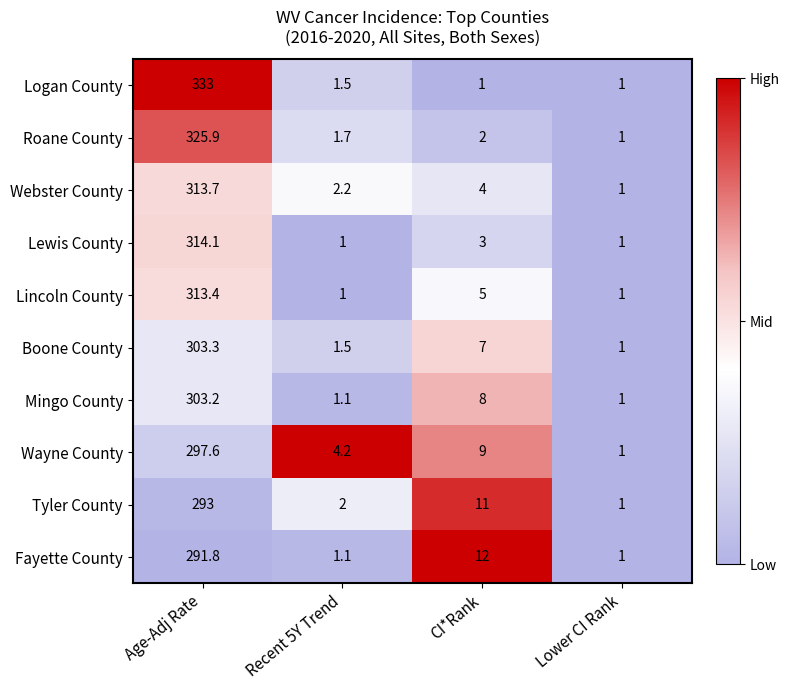

True or false: Fayette County has a value of 12.0 at CI*Rank.

True